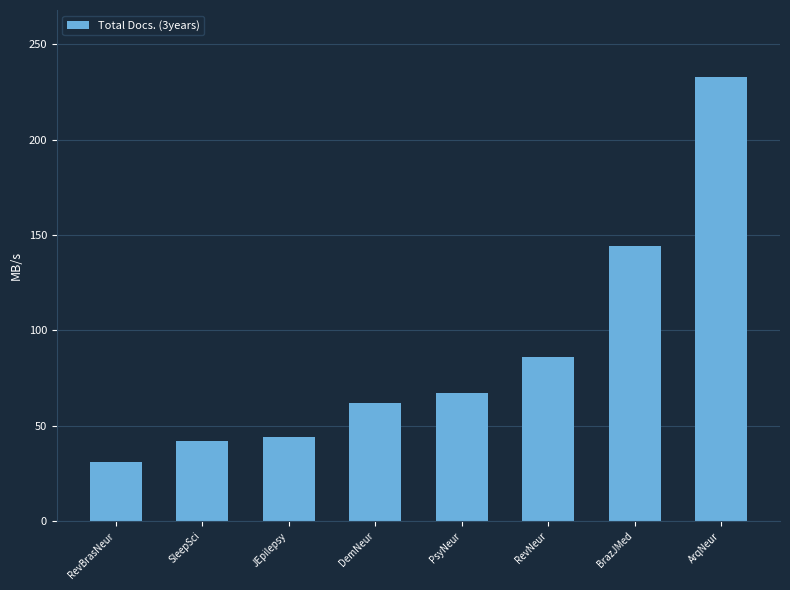

How many data points does each series have?

8